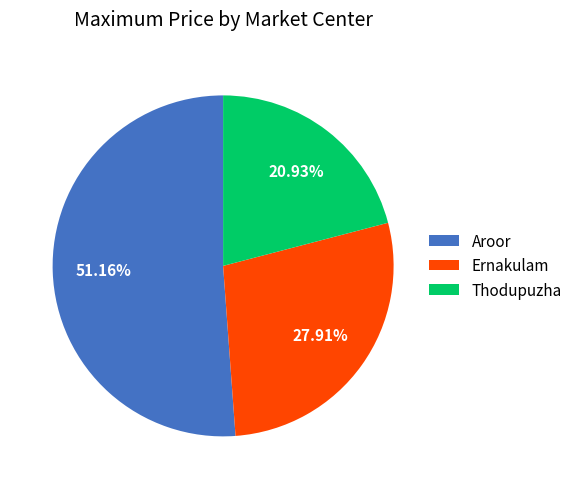

Which slice is the largest?

Aroor